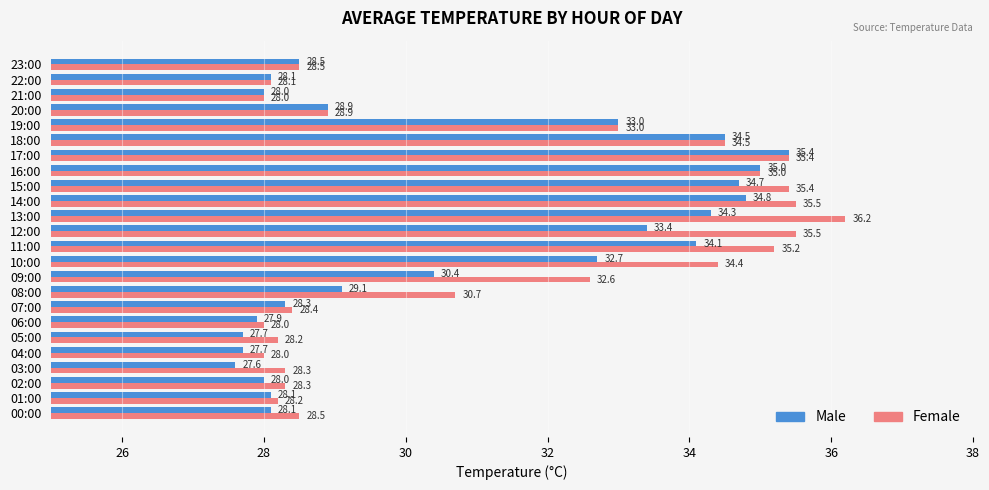

At which label does Female reach its peak?

13:00